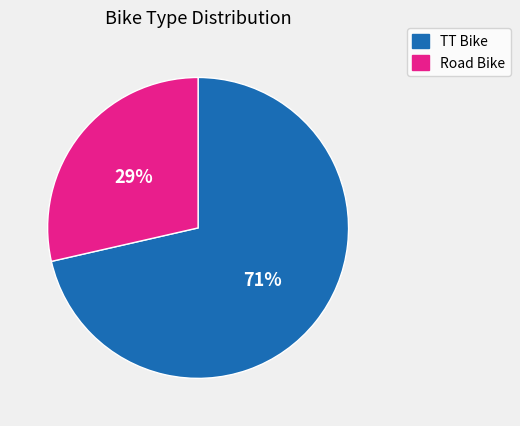

Is it true that TT Bike is 63% of the pie?

False